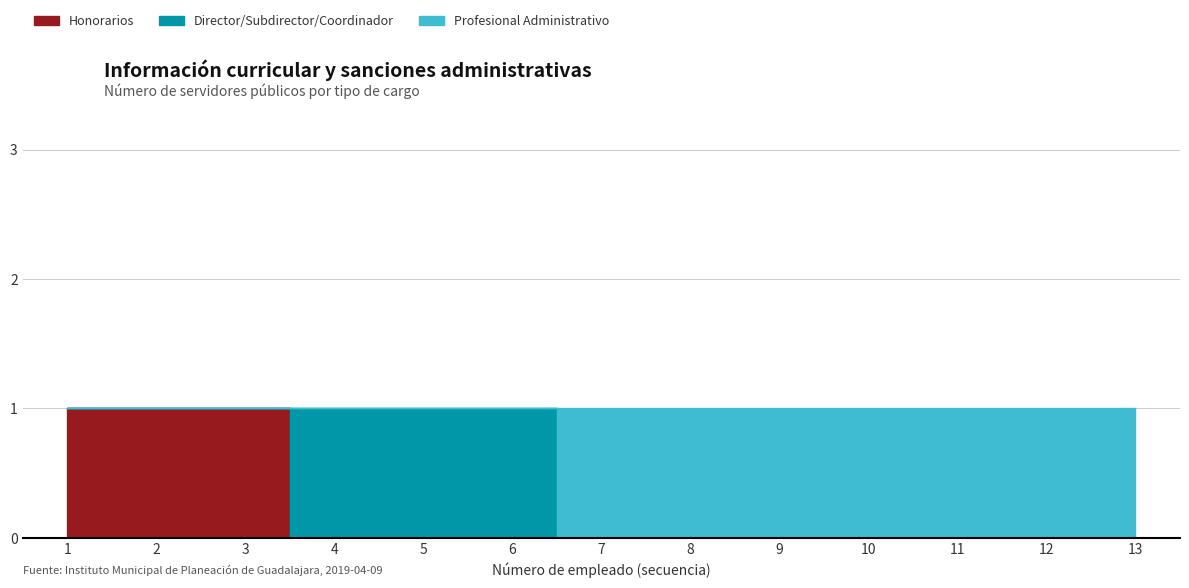

At which label is Profesional Administrativo A closest to 6?

7